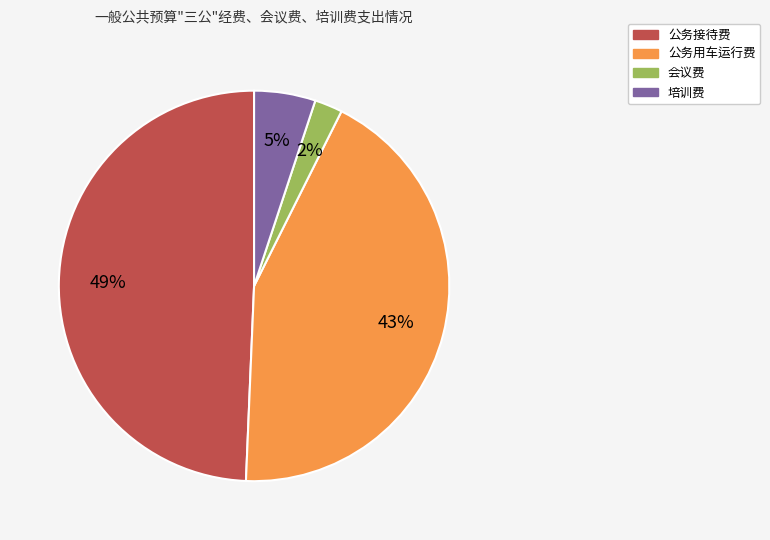

Is there any slice that represents more than half of the pie?

No